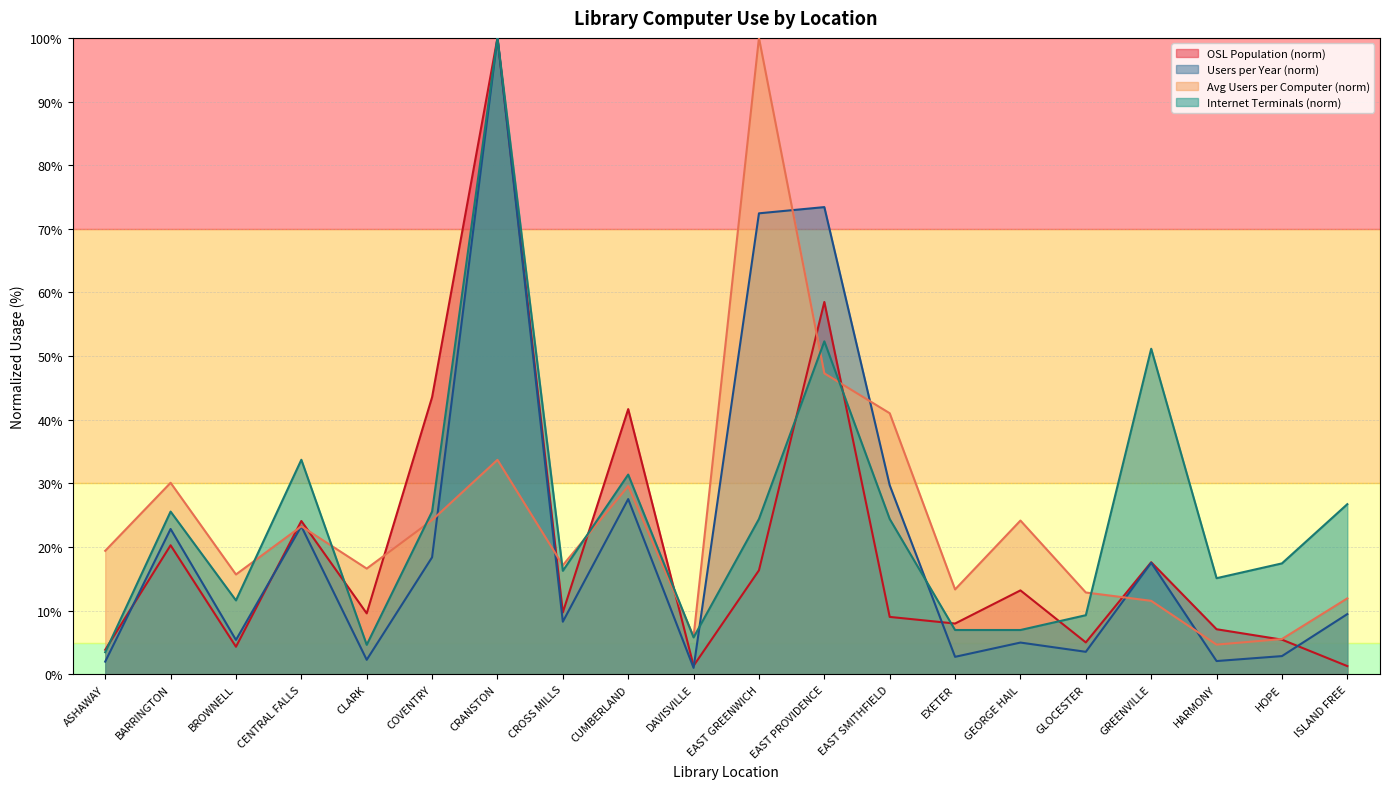

What value does the Number of Internet Terminals series have at EXETER?

7.0